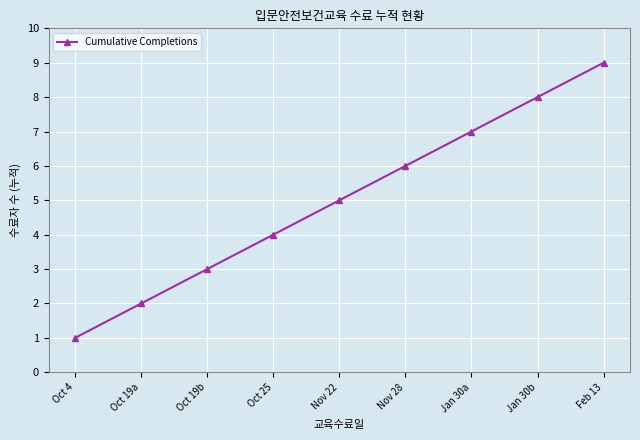

Is this an area chart (filled region under the line)?

No